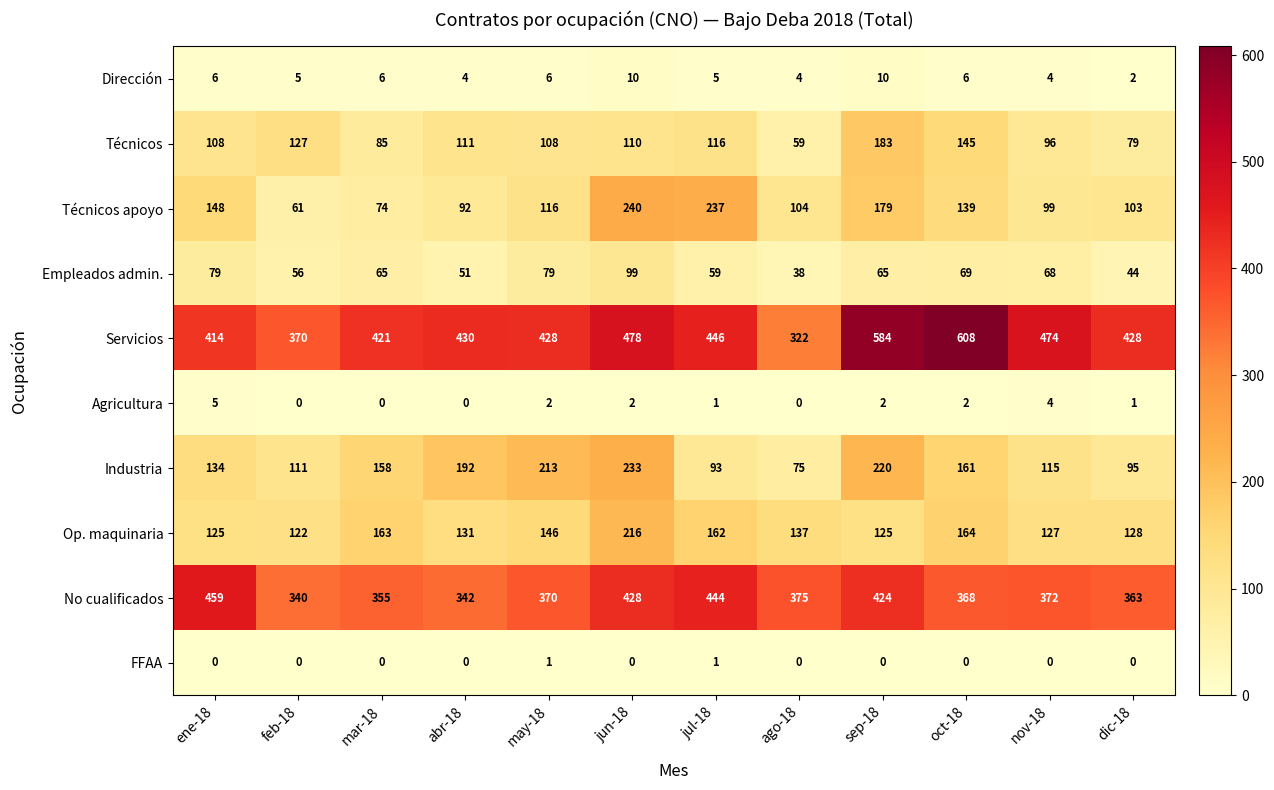

The Técnicos series shows 92 at ago-18. True or false?

False